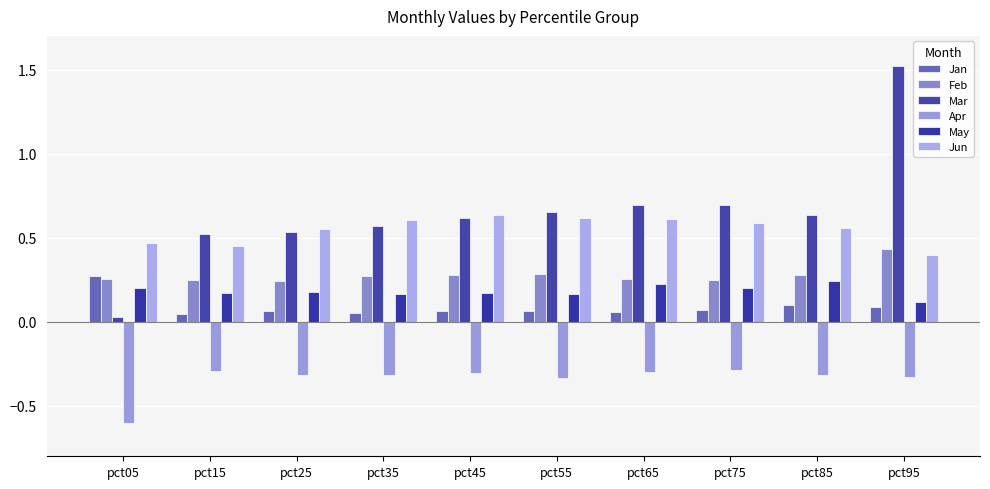

Count the number of data series in this chart.

6